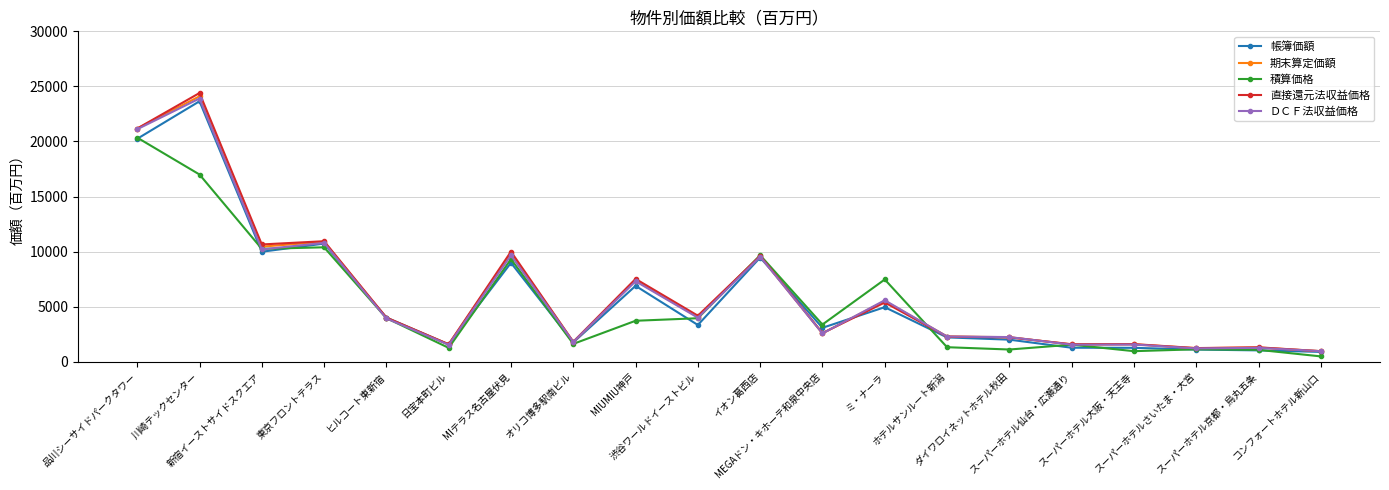

What is the label of the 15th point from the right?

日宝本町ビル